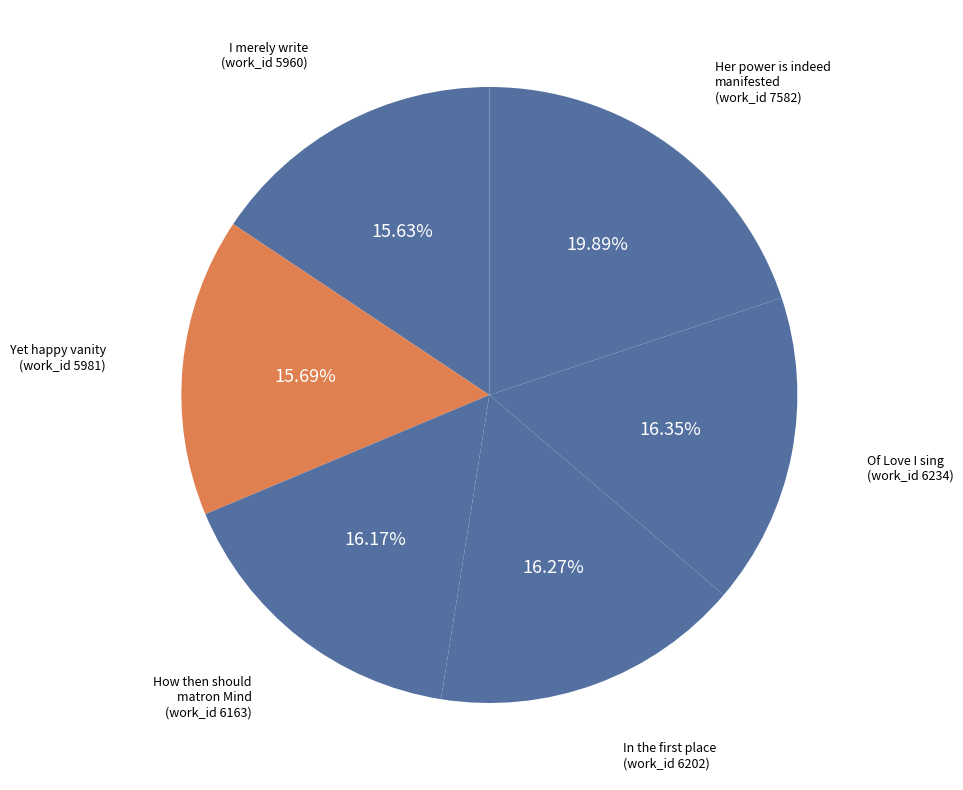

How many slices are in this pie chart?

6